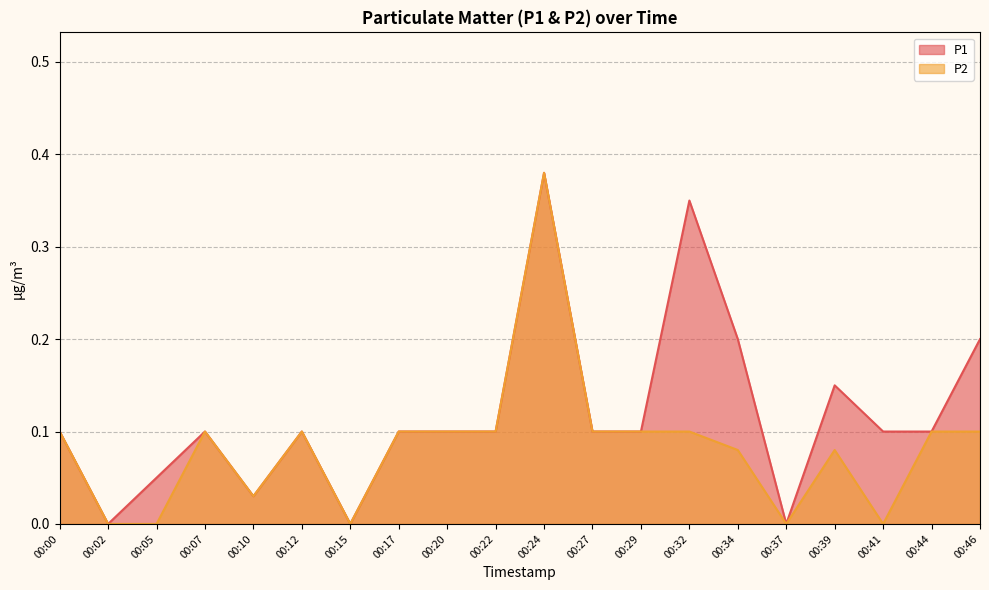

True or false: P1 and P2 cross at least once.

False